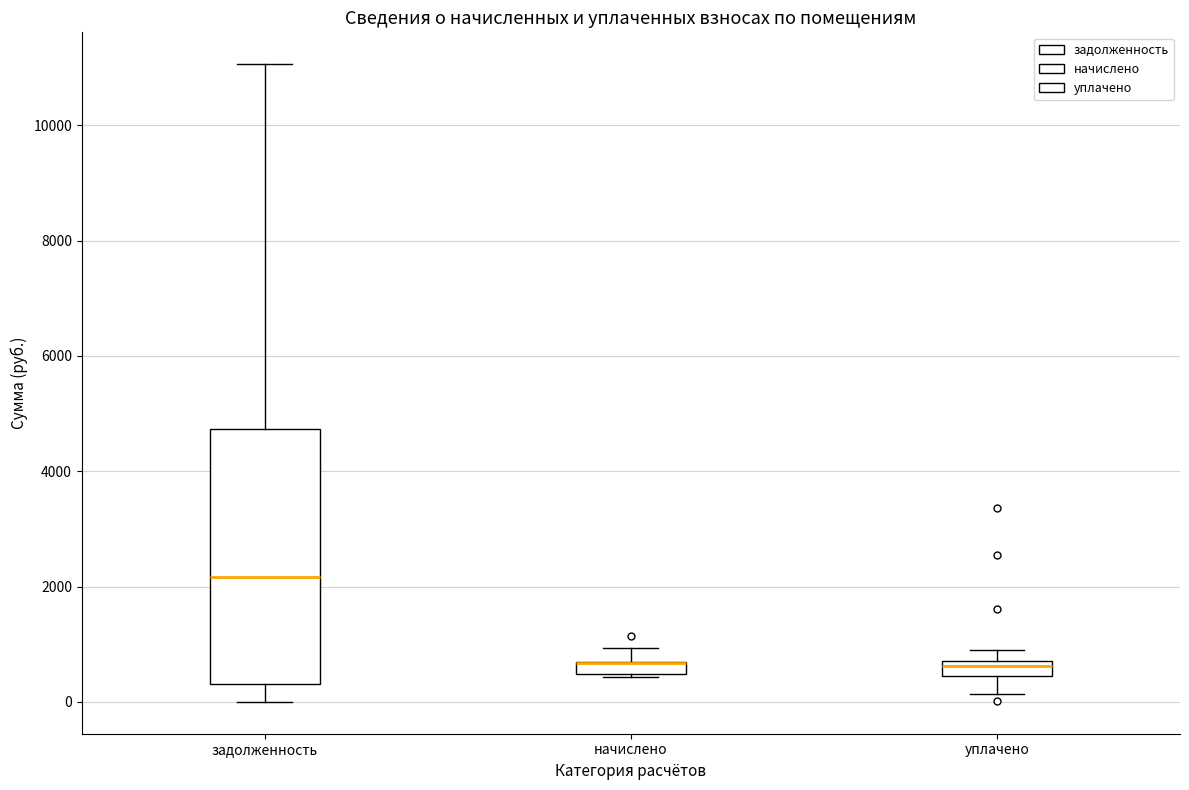

Where is the lower edge of the box for уплачено on the y-axis? The values are not printed on the chart, so give them approximately, as read against the axis.

400